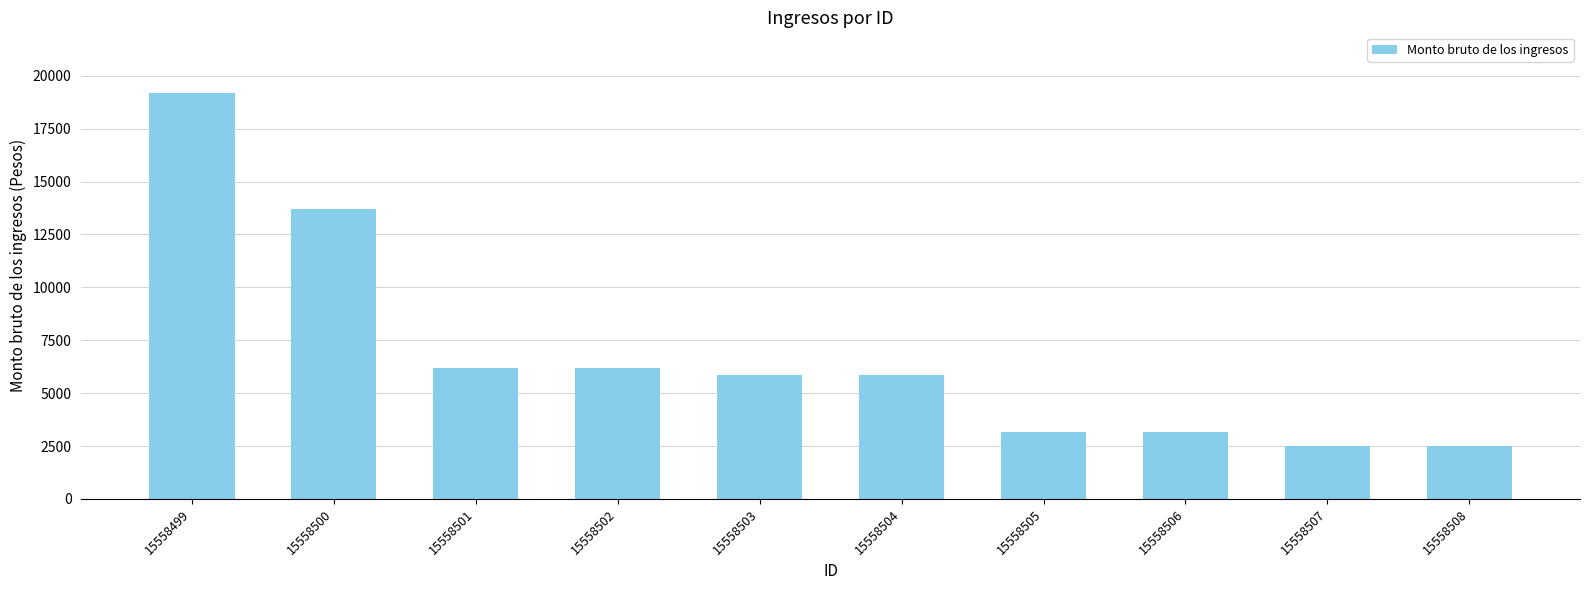

What is the smallest value displayed?

2511